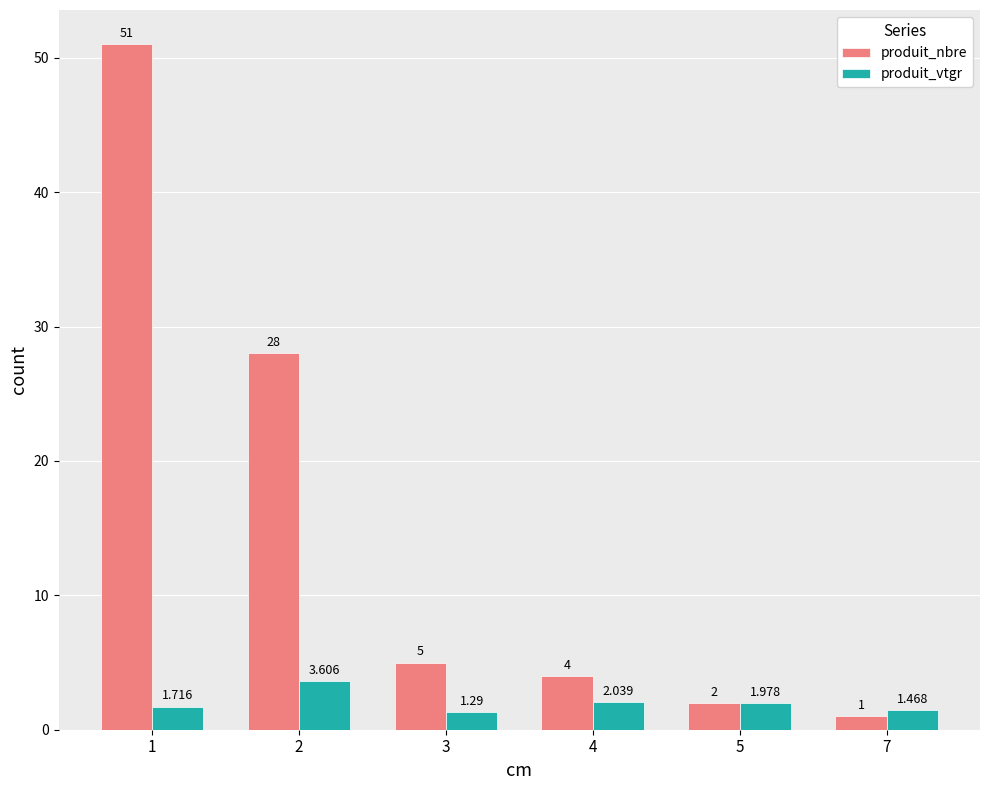

What is the difference between the second highest and minimum values in the produit_nbre series?

27.0